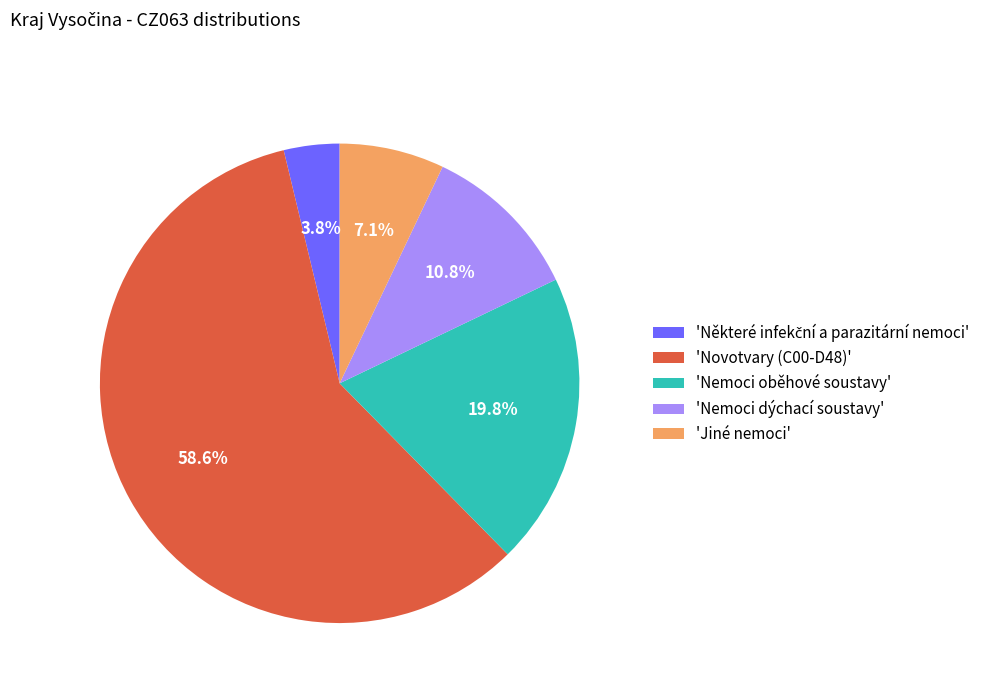

Is there any slice that represents more than half of the pie?

Yes